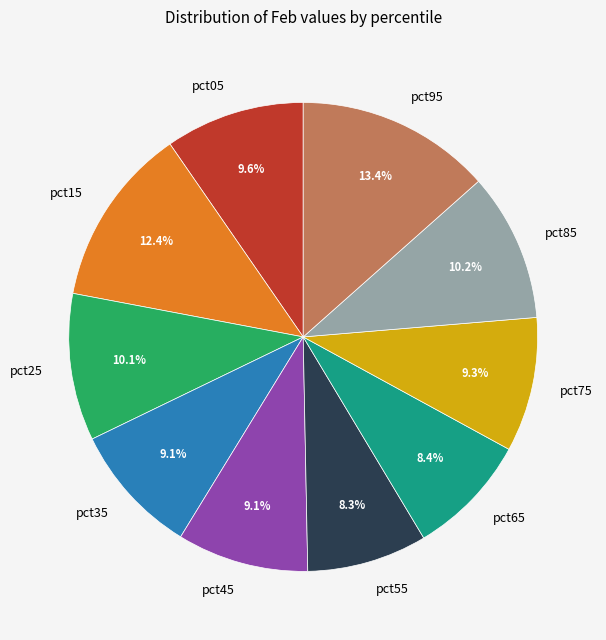

What percentage is the pct95 slice, to the nearest percent?

13%